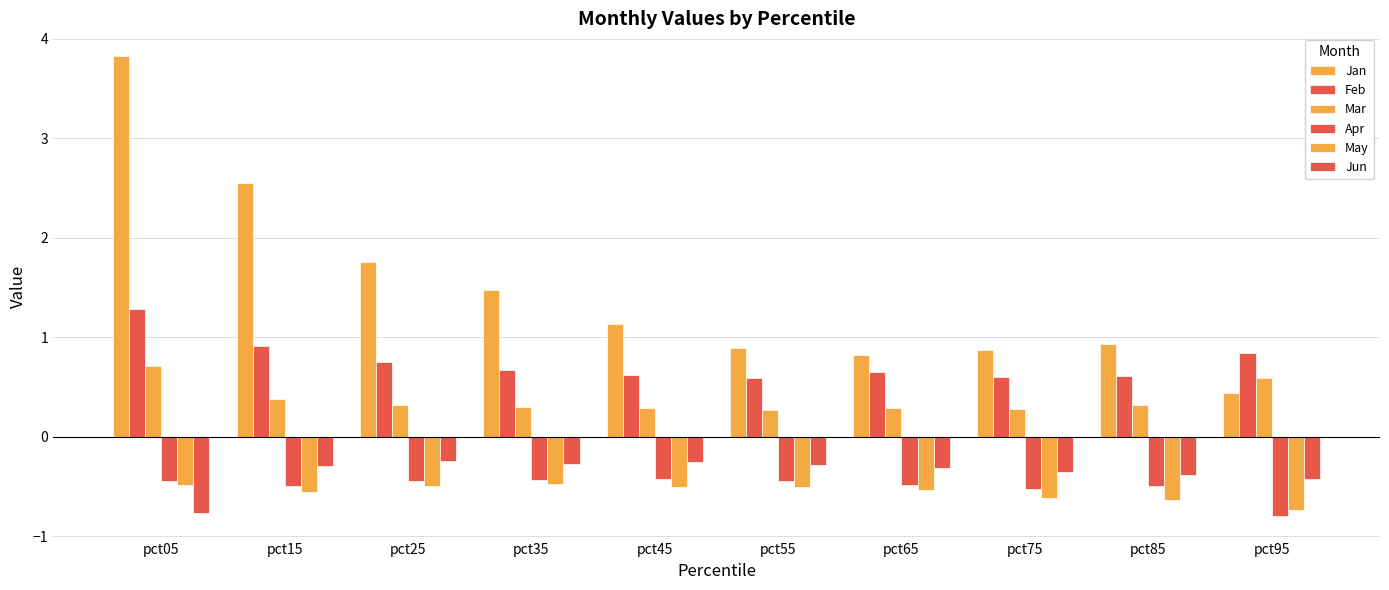

What value does the Apr series have at pct15?

-0.5